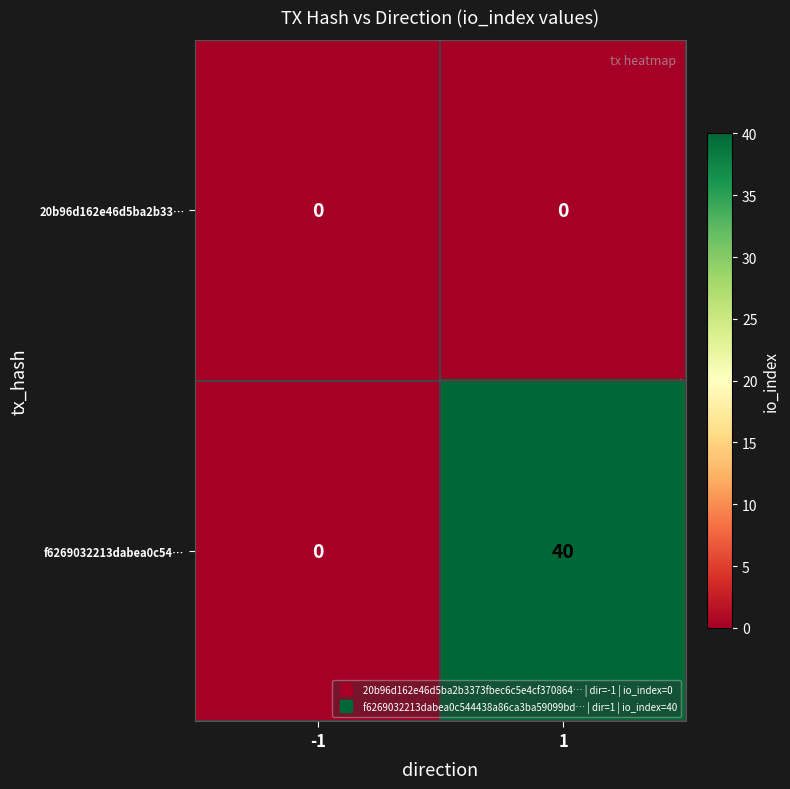

The f6269032213dabea0c54… series shows 40 at 1. True or false?

True